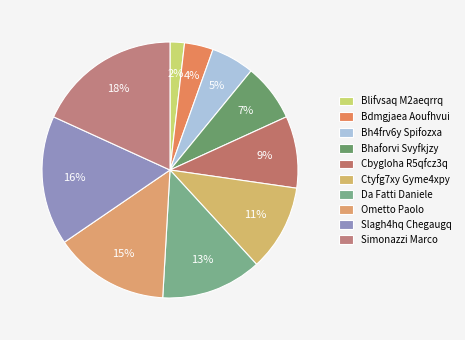

How many slices are in this pie chart?

10